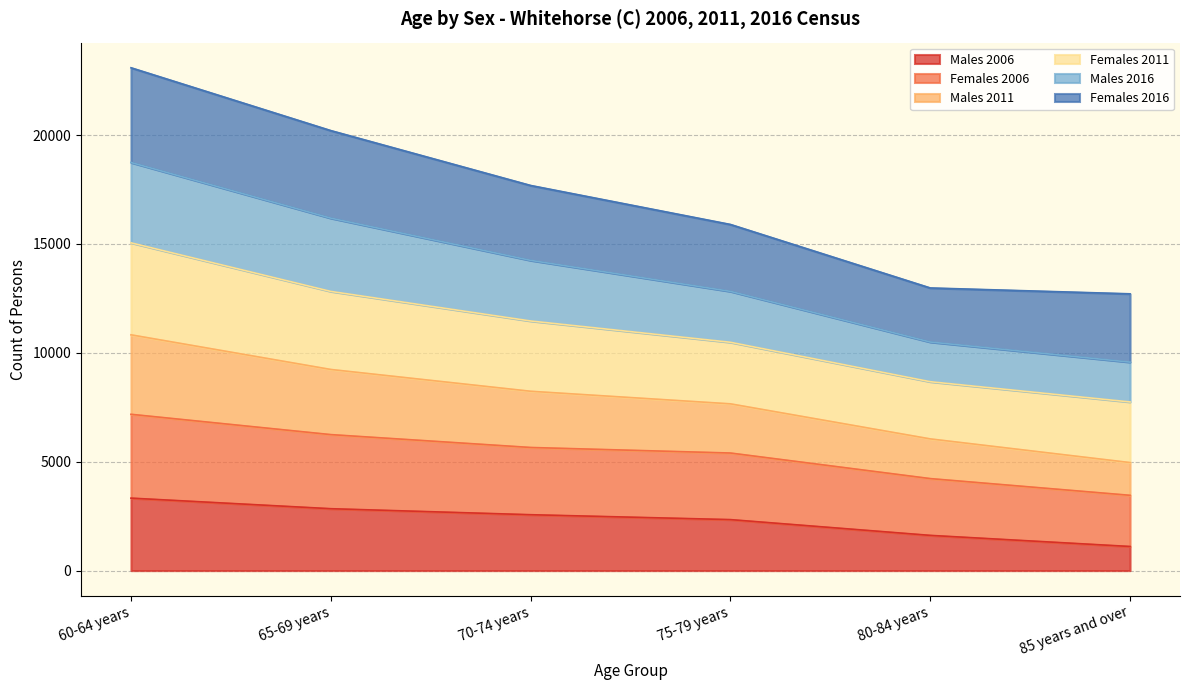

The value of Males 2006 at 70-74 years is 2567. True or false?

True